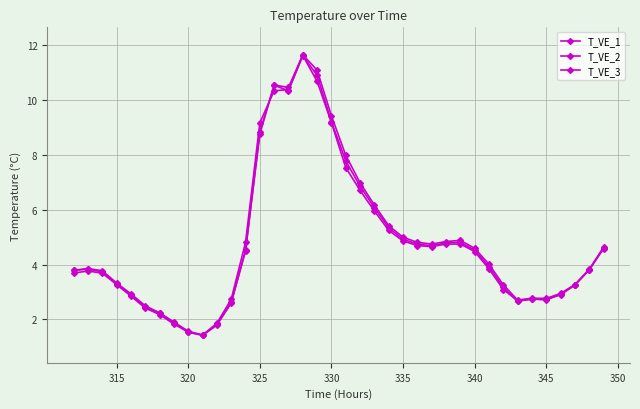

How many values in the T_VE_2 series exceed 4?

19